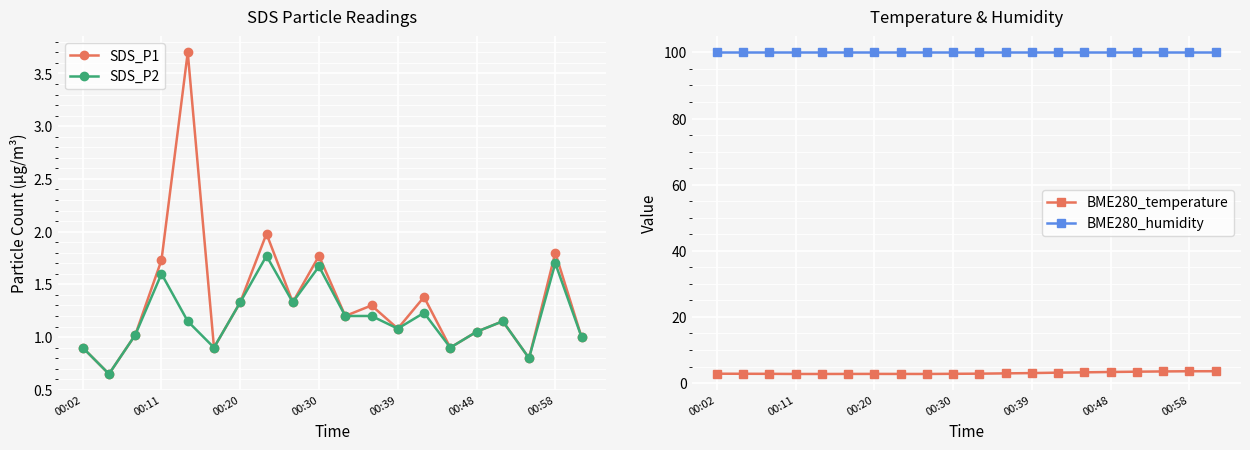

The SDS_P1 series shows 1.1 at 00:58. True or false?

False